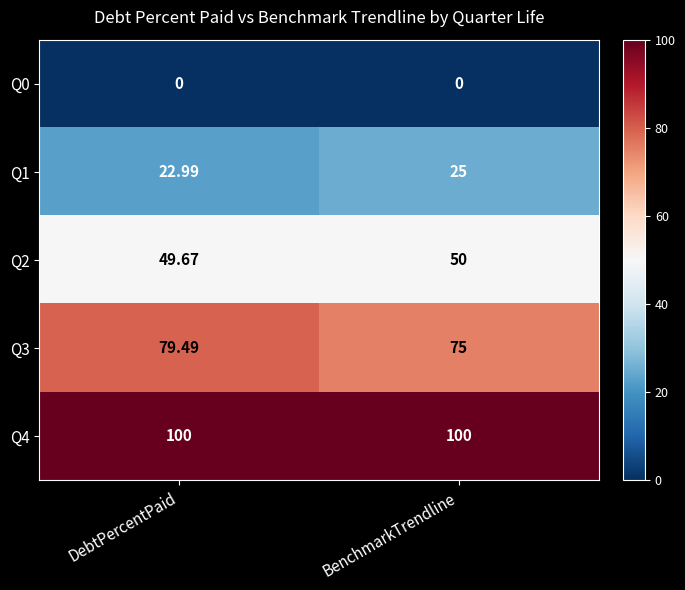

At which category is the sum across all series the highest?

DebtPercentPaid